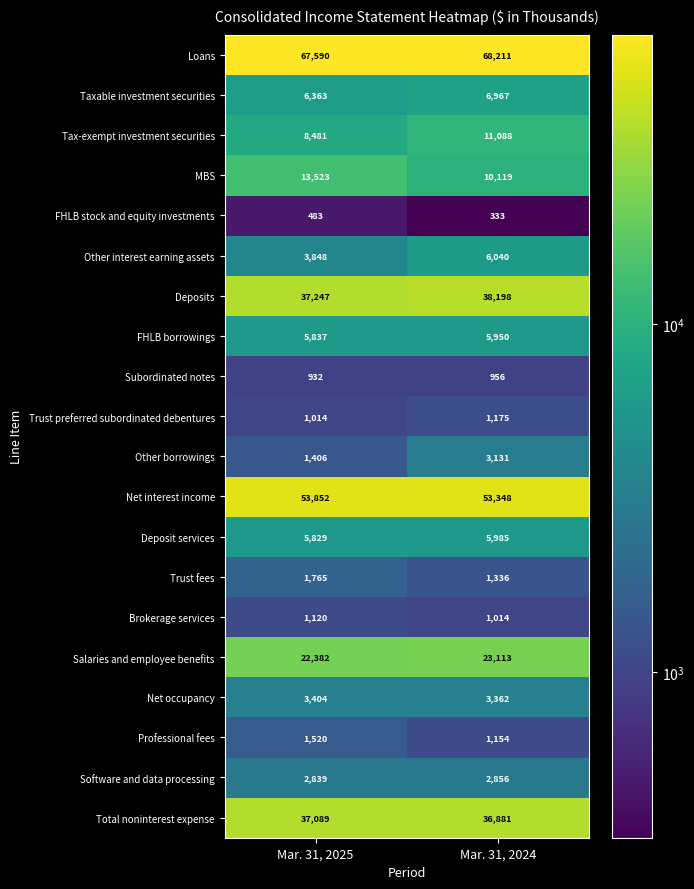

Which series has the widest spread of values?

MBS